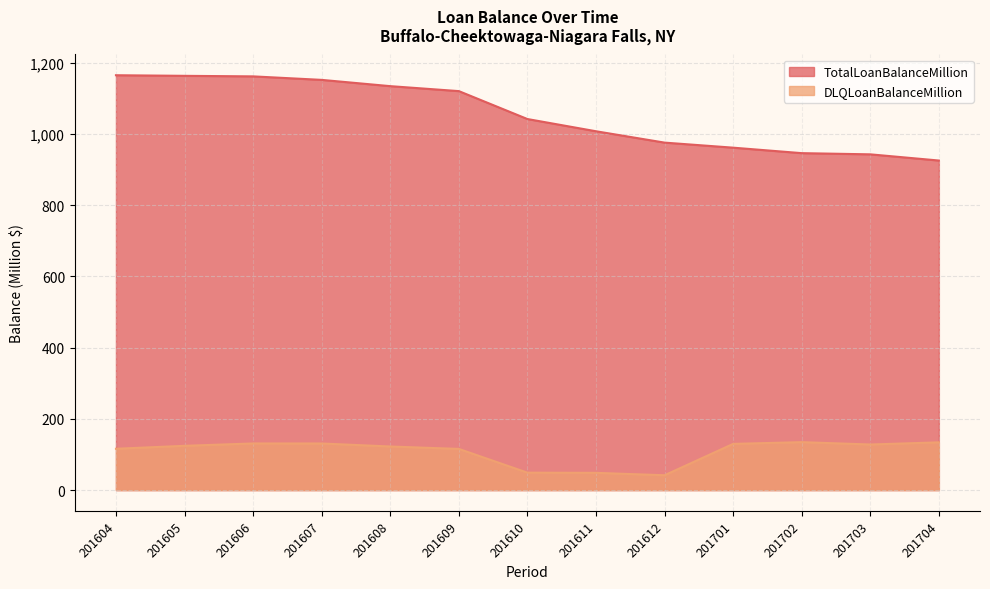

How many lines are shown in the chart?

2